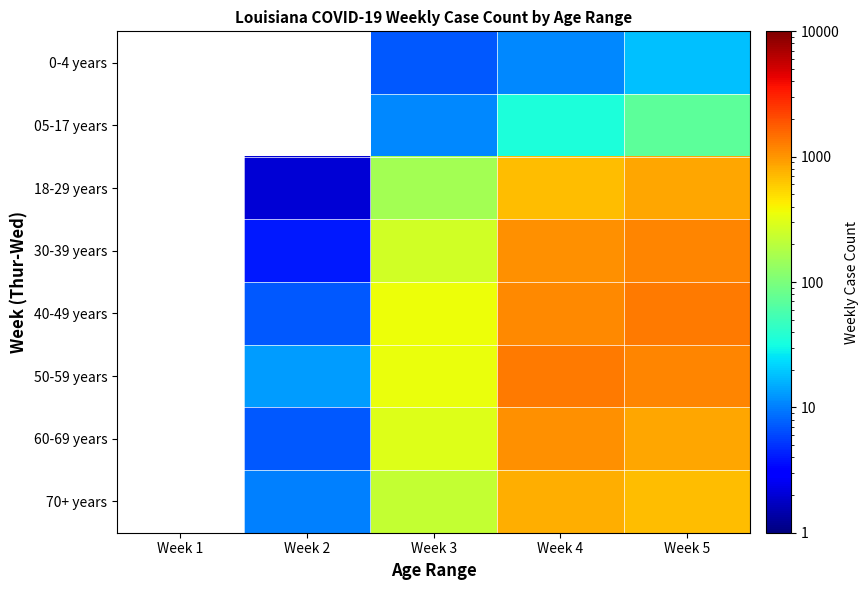

Read the 0-4 years value at Week 5.

18.0